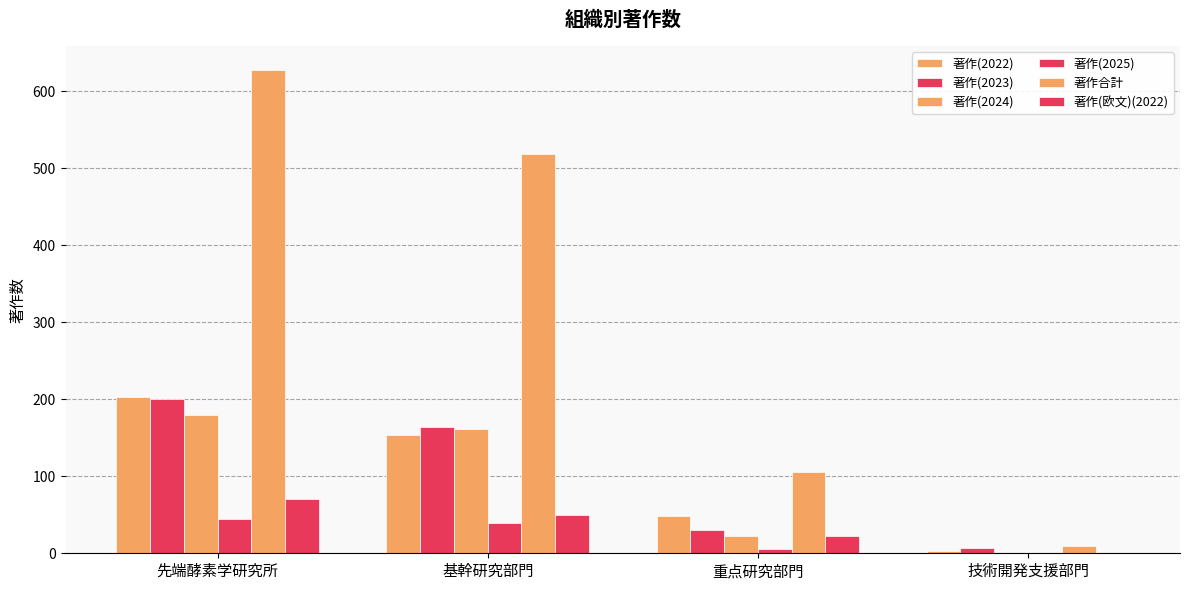

Reading left to right, list all the values displayed in this chart.

著作(2022): 203	154	48	3
著作(2023): 200	164	30	7
著作(2024): 180	161	22	0
著作(2025): 44	39	5	0
著作合計: 627	518	105	10
著作(欧文)(2022): 71	50	22	1